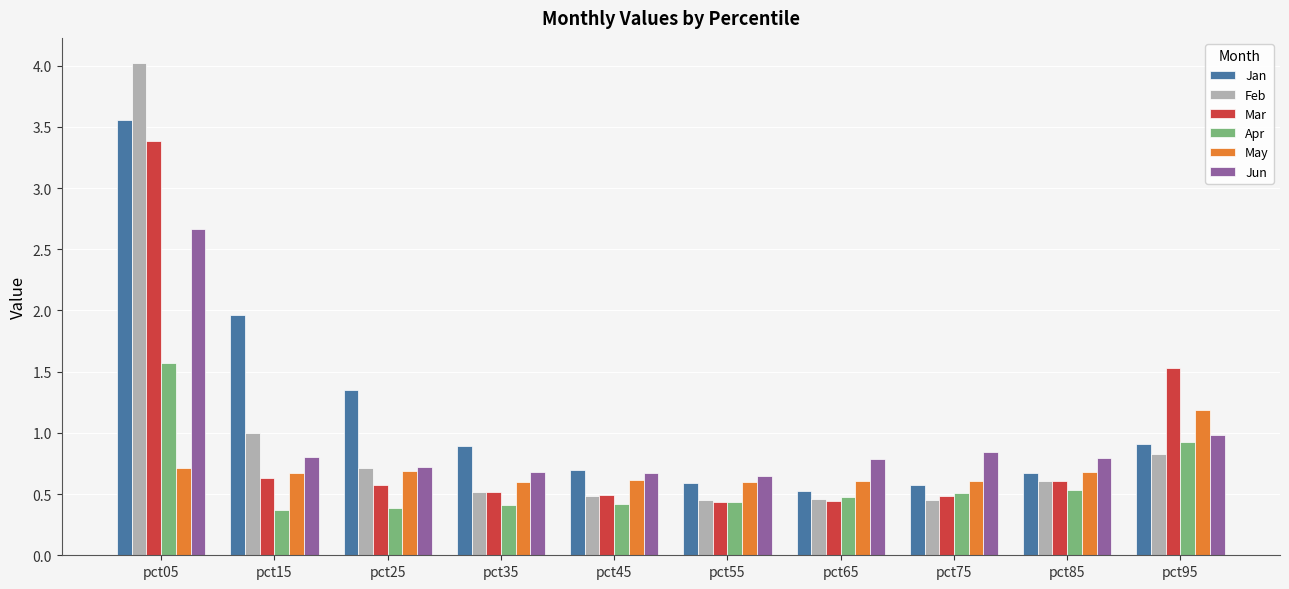

What is the sum of all Jun values?

9.6